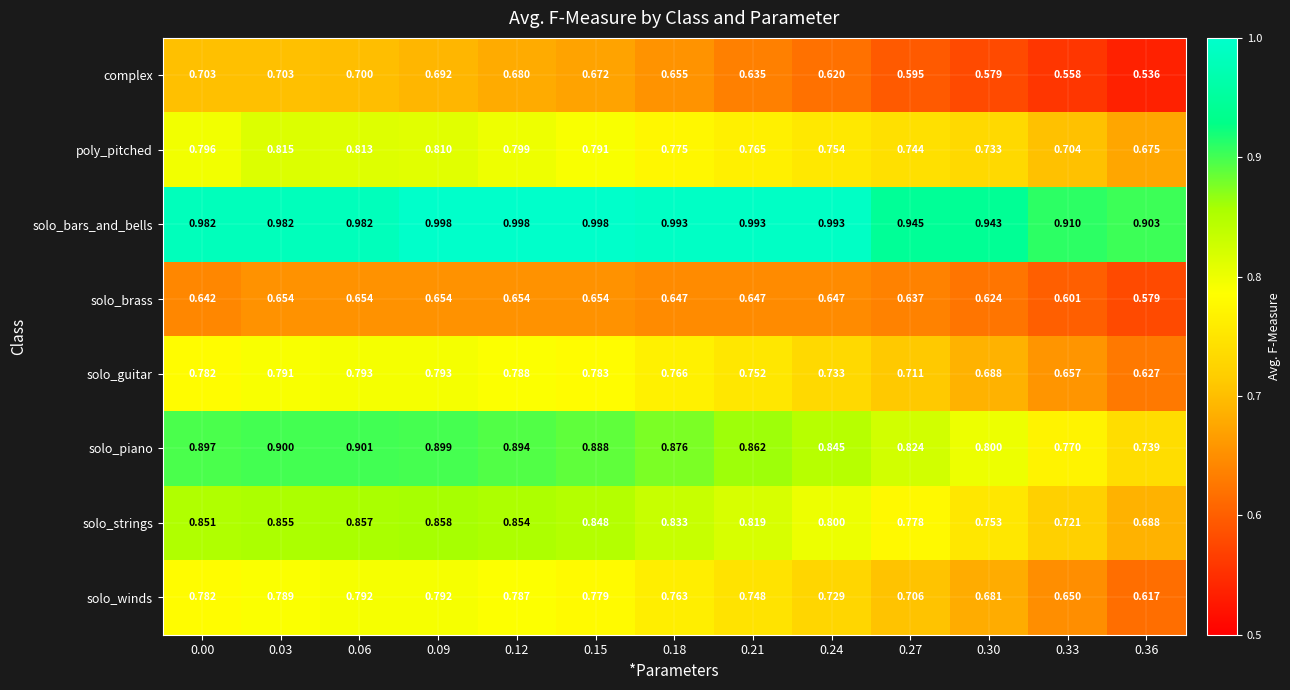

Which series has the widest spread of values?

solo_winds